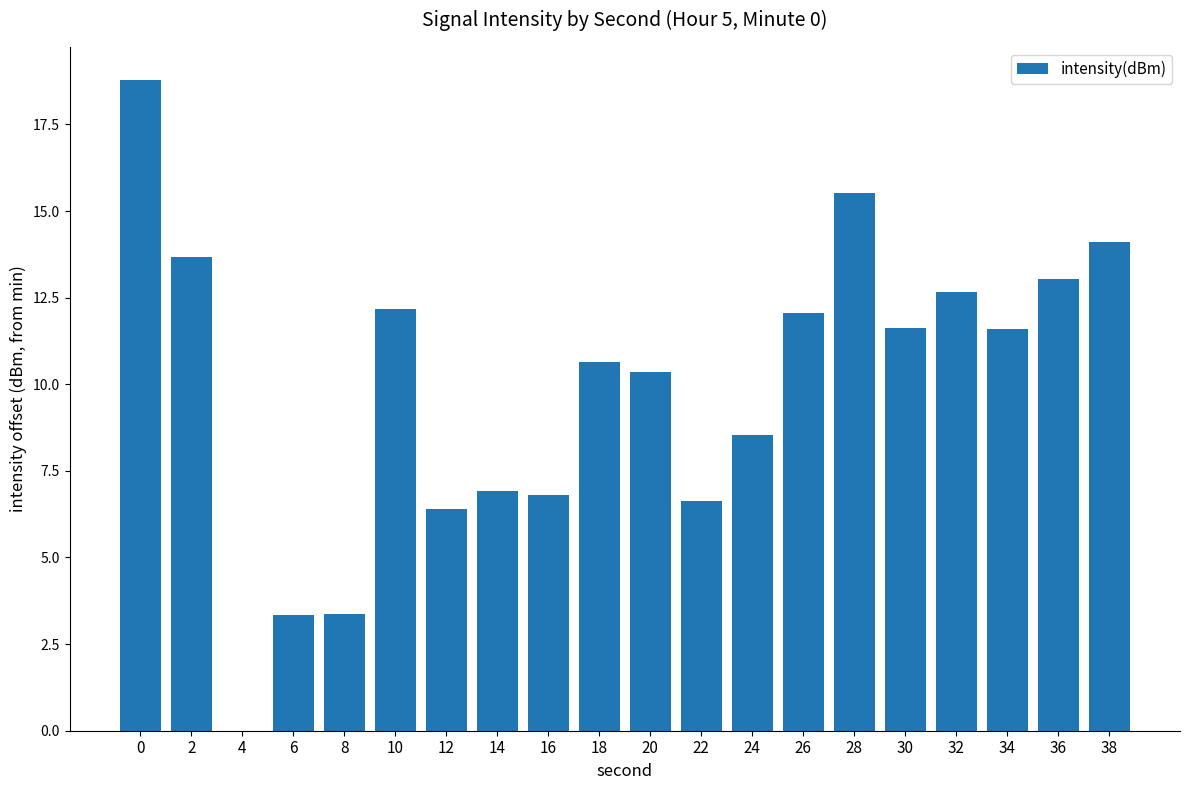

Reading left to right, what are all the values shown in this chart?

0=18.8	2=13.7	4=0.0	6=3.4	8=3.4	10=12.2	12=6.4	14=6.9	16=6.8	18=10.6	20=10.4	22=6.6	24=8.5	26=12.1	28=15.5	30=11.6	32=12.7	34=11.6	36=13.0	38=14.1